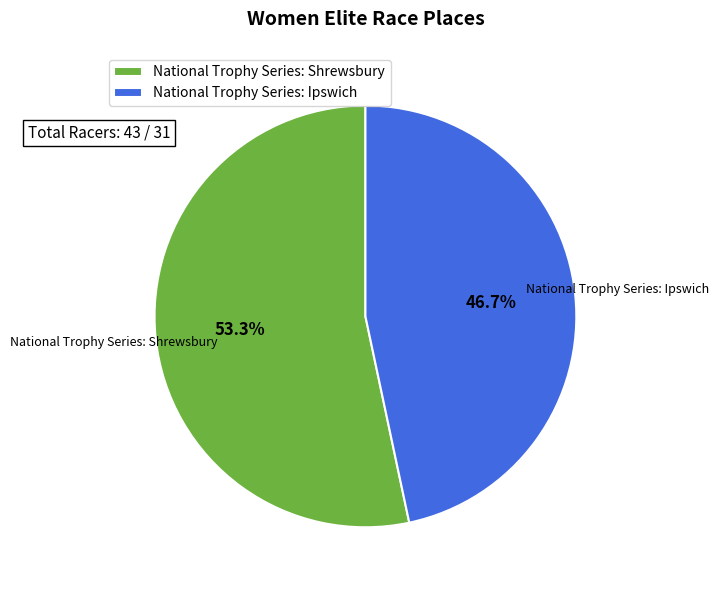

To the nearest percent, what is the difference between the National Trophy Series: Ipswich and National Trophy Series: Shrewsbury slice percentages?

7%